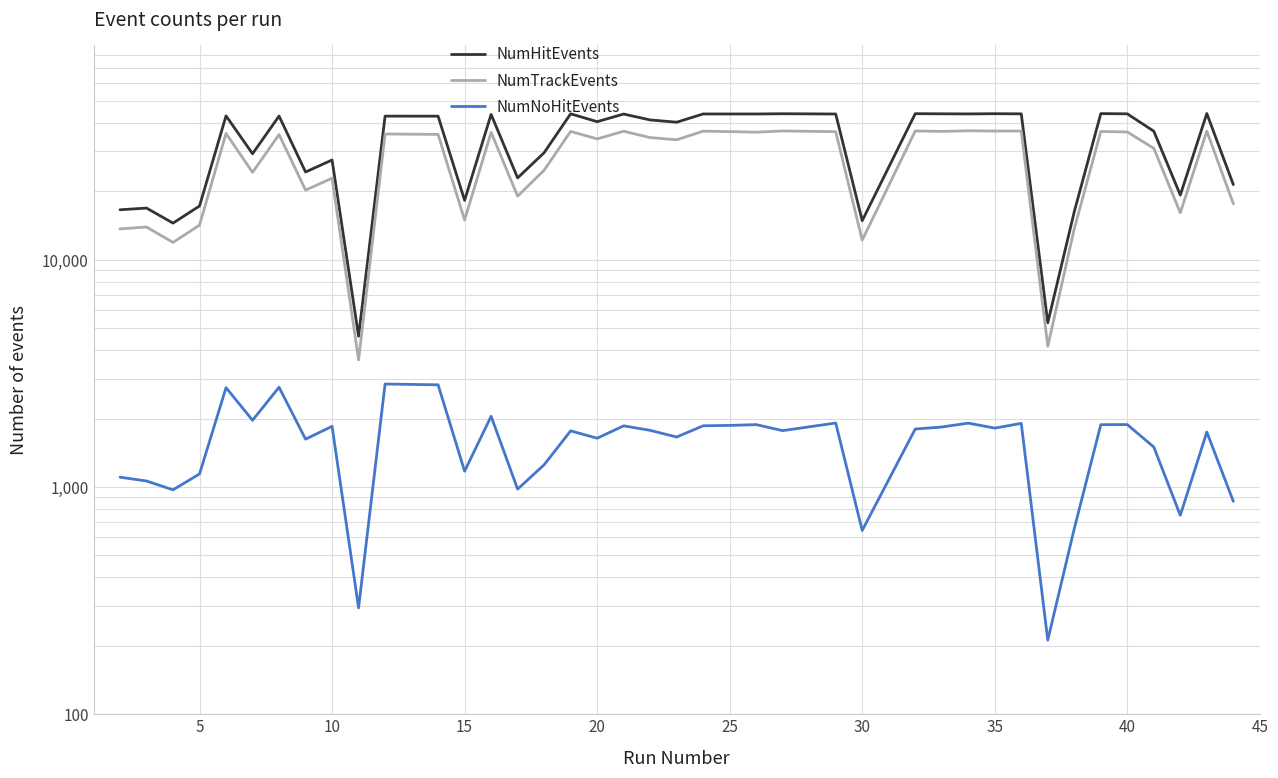

What is the greatest value displayed?

44041